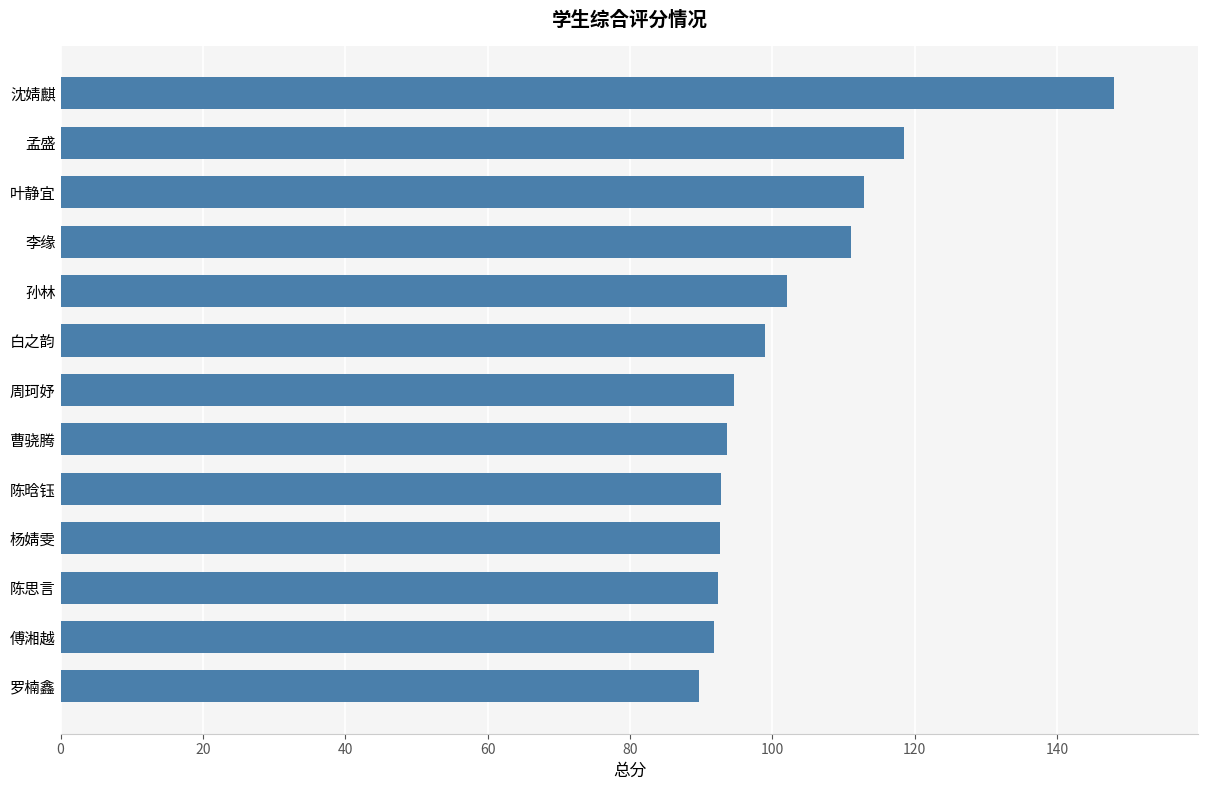

Is it true that the value at 陈晗钰 is 22.7?

False